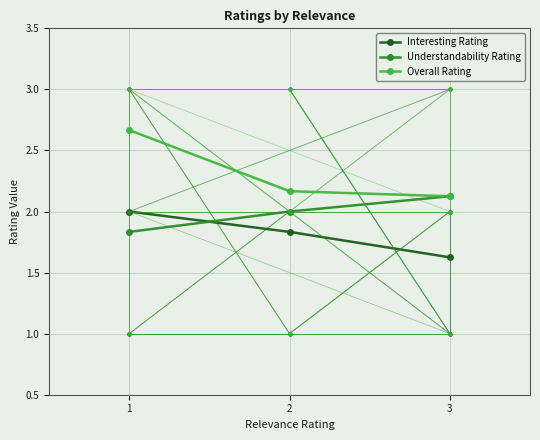

What is the difference between the maximum and minimum values in the Overall Rating series?

0.5